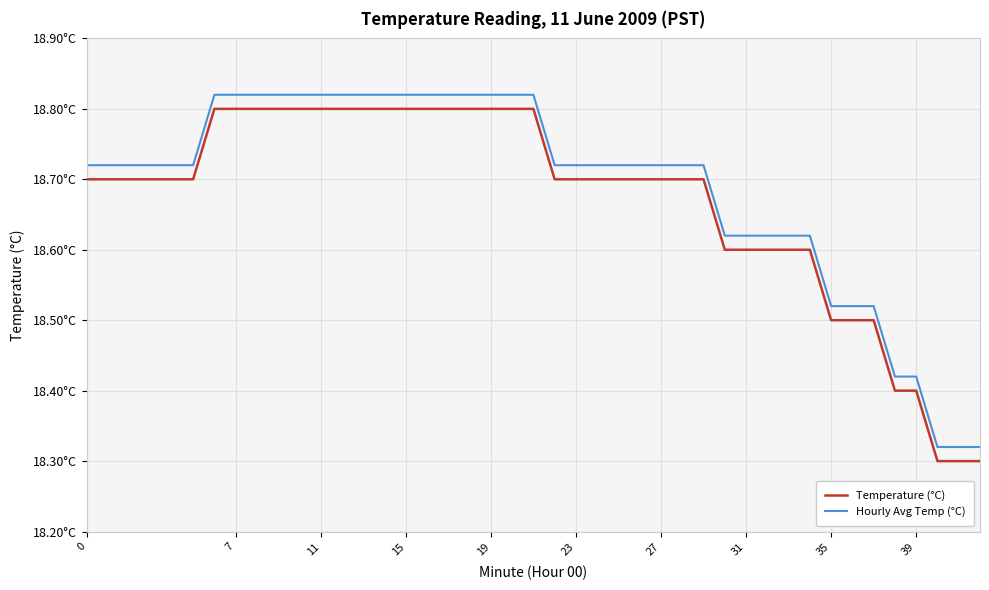

What is the difference between the second highest and second lowest values in the Hourly Avg Temp (°C) series?

0.5